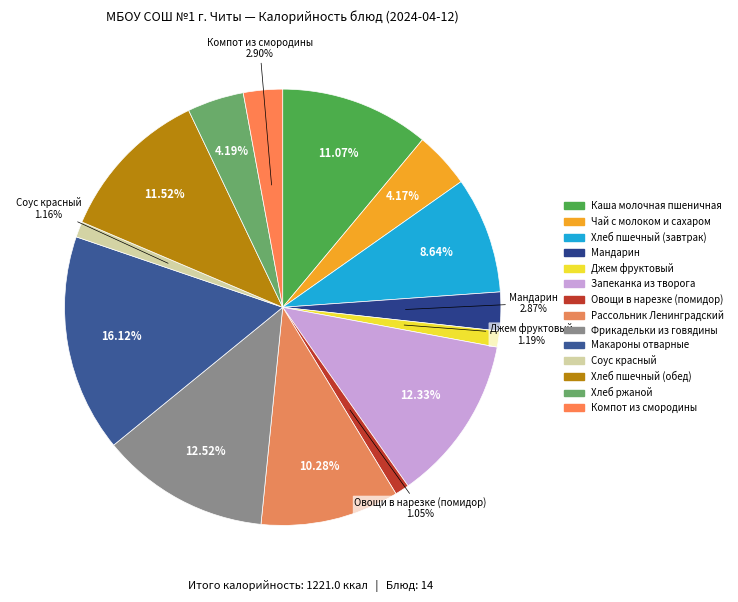

Does Макароны отварные account for over 50% of the chart?

No